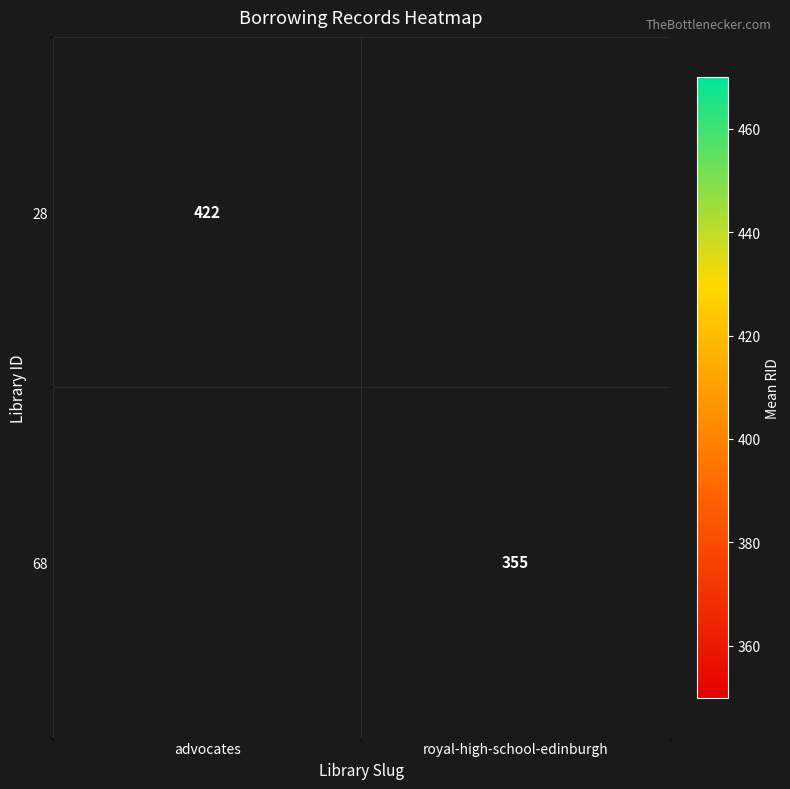

Is it true that 28 equals 606.6 at advocates?

False